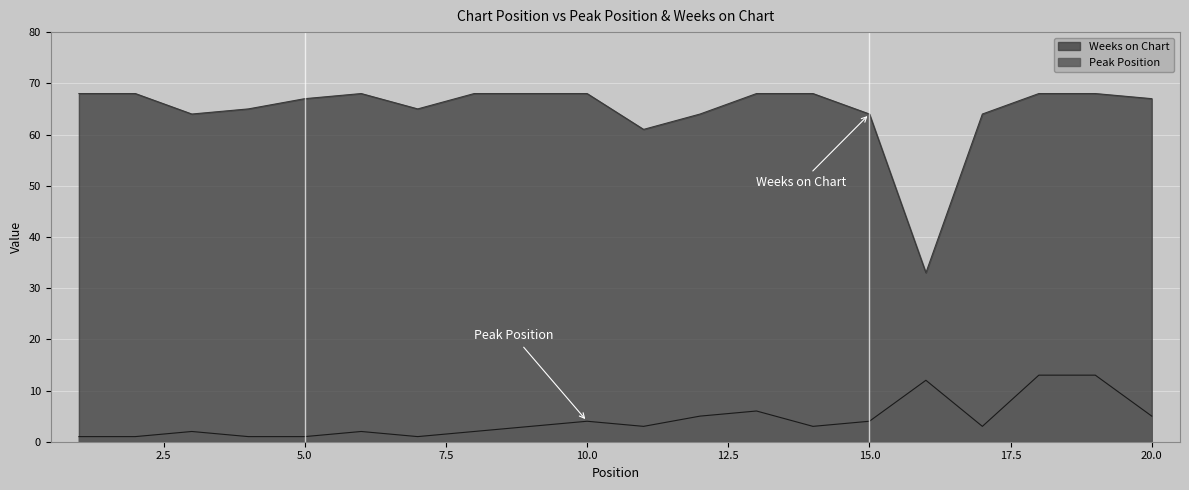

At how many categories does at least one series exceed 45?

19